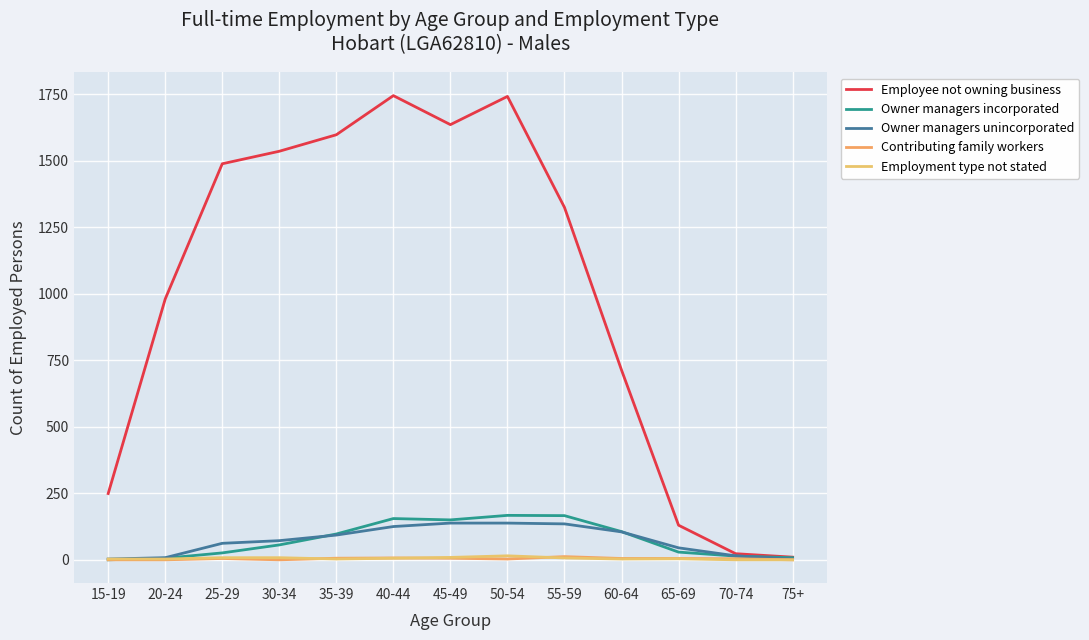

What are all the series names shown in the legend?

Employee not owning business, Owner managers incorporated, Owner managers unincorporated, Contributing family workers, Employment type not stated